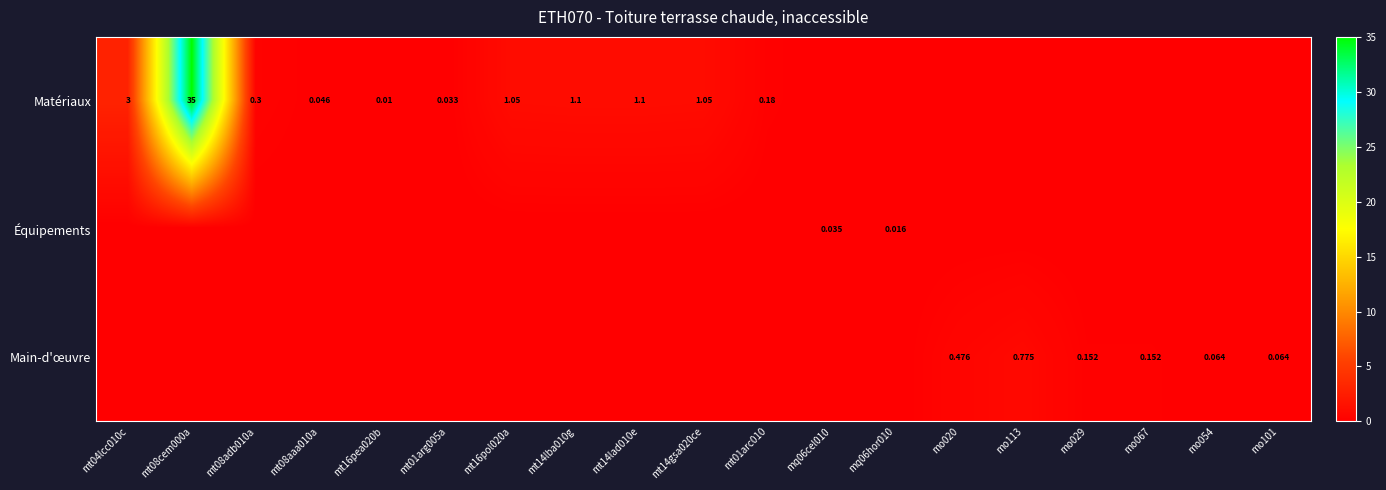

Is it true that Équipements equals 0.0 at mt08cem000a?

True